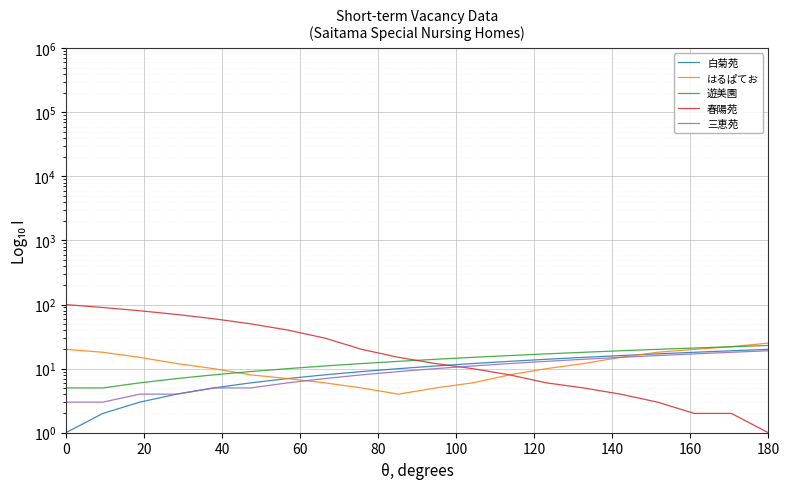

List the series in order of their peak value, lowest first.

三恵苑, 白菊苑, 遊美園, はるぱてお, 春陽苑